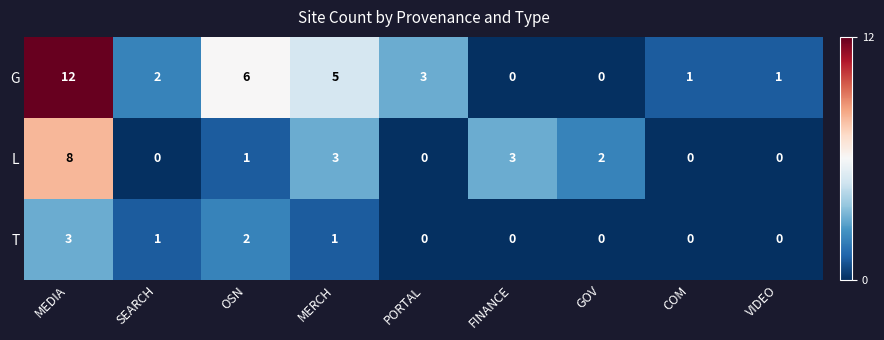

Which label corresponds to the largest value in the chart?

MEDIA